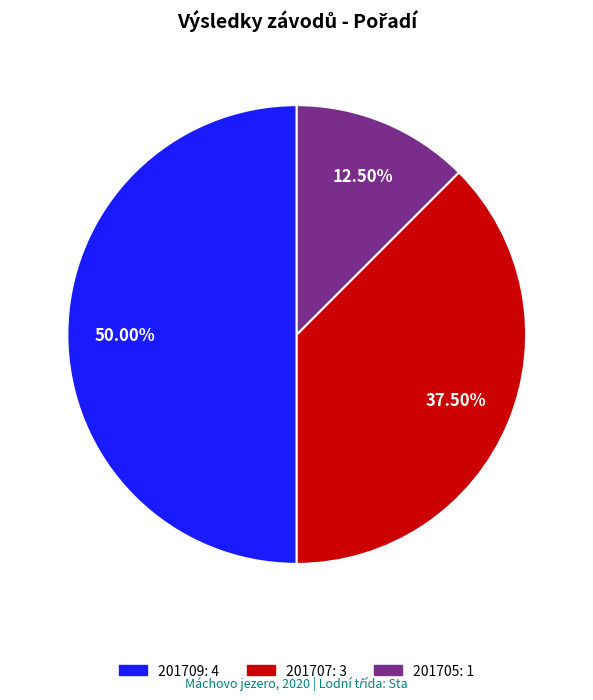

How many segments does this pie chart have?

3